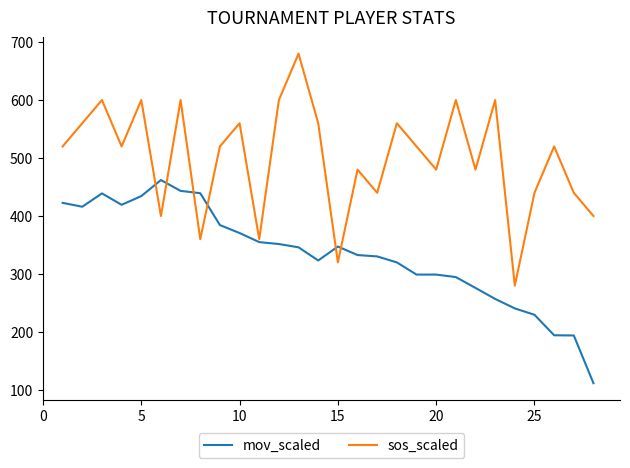

What is the minimum value for mov_scaled?

111.7